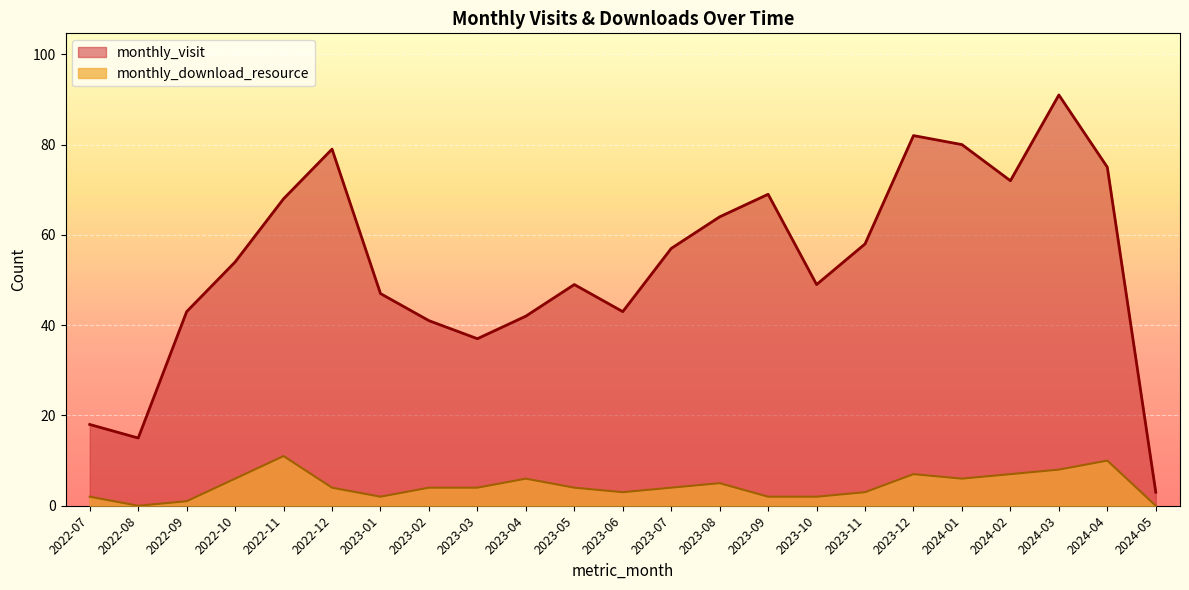

Reading left to right, transcribe all the data shown in this chart.

monthly_visit: 2022-07=18	2022-08=15	2022-09=43	2022-10=54	2022-11=68	2022-12=79	2023-01=47	2023-02=41	2023-03=37	2023-04=42	2023-05=49	2023-06=43	2023-07=57	2023-08=64	2023-09=69	2023-10=49	2023-11=58	2023-12=82	2024-01=80	2024-02=72	2024-03=91	2024-04=75	2024-05=3
monthly_download_resource: 2022-07=2	2022-08=0	2022-09=1	2022-10=6	2022-11=11	2022-12=4	2023-01=2	2023-02=4	2023-03=4	2023-04=6	2023-05=4	2023-06=3	2023-07=4	2023-08=5	2023-09=2	2023-10=2	2023-11=3	2023-12=7	2024-01=6	2024-02=7	2024-03=8	2024-04=10	2024-05=0